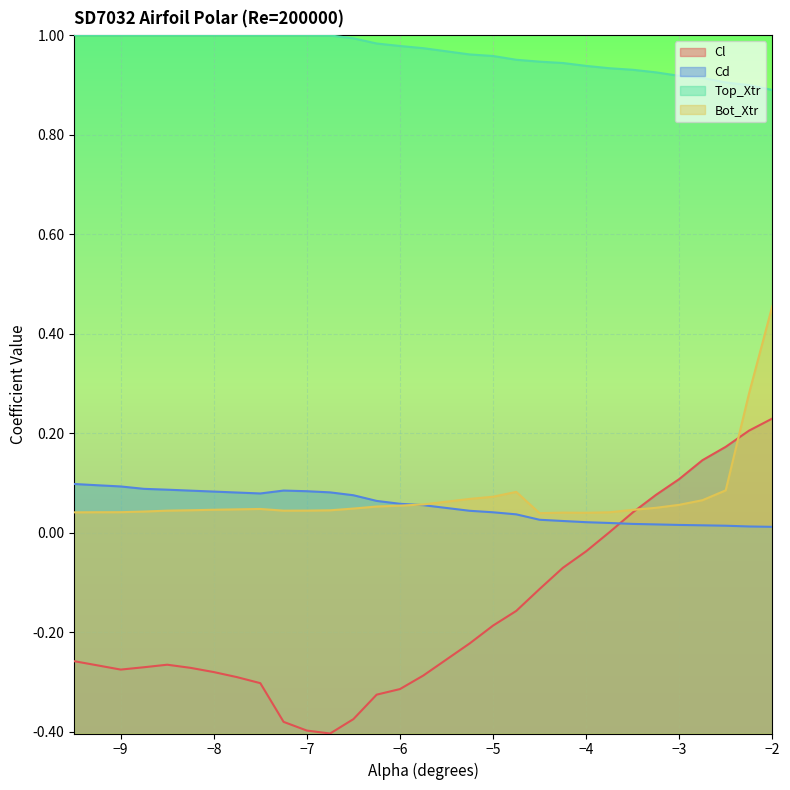

How many intersections are there between Cd and Bot_Xtr?

1